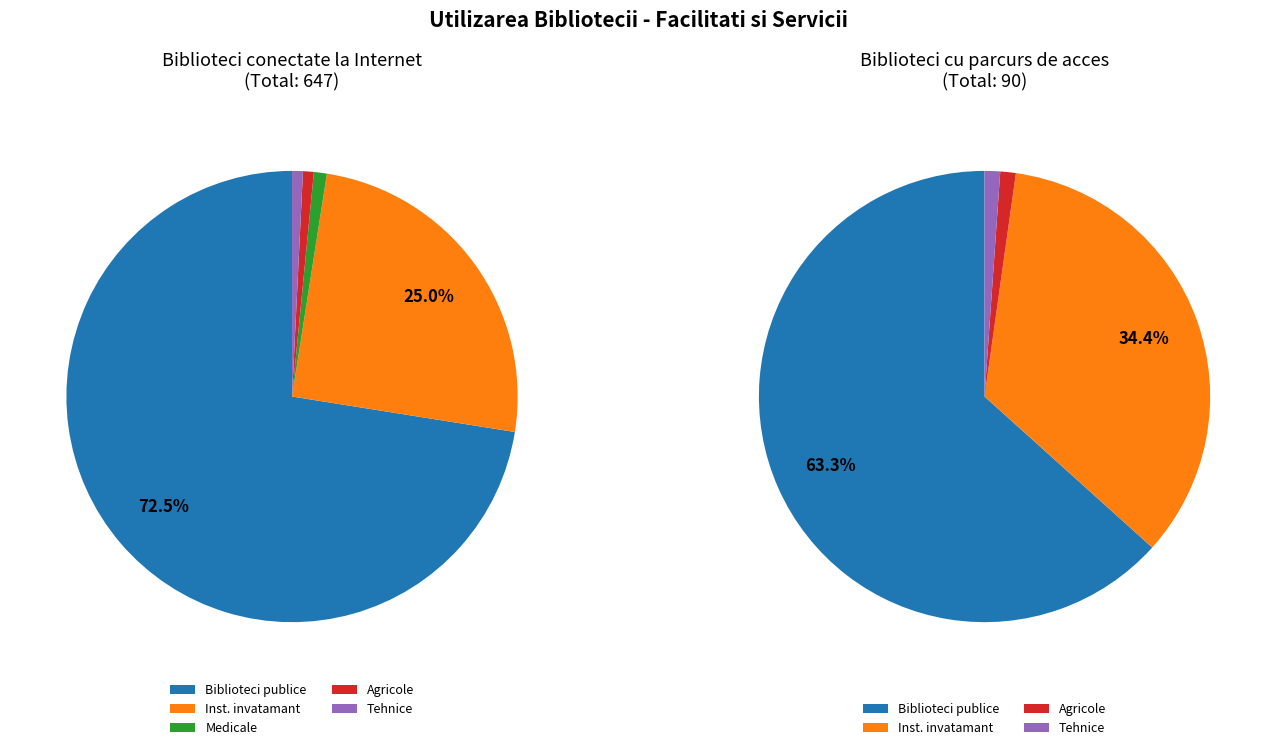

Is it true that 1 is 11% of the pie?

True